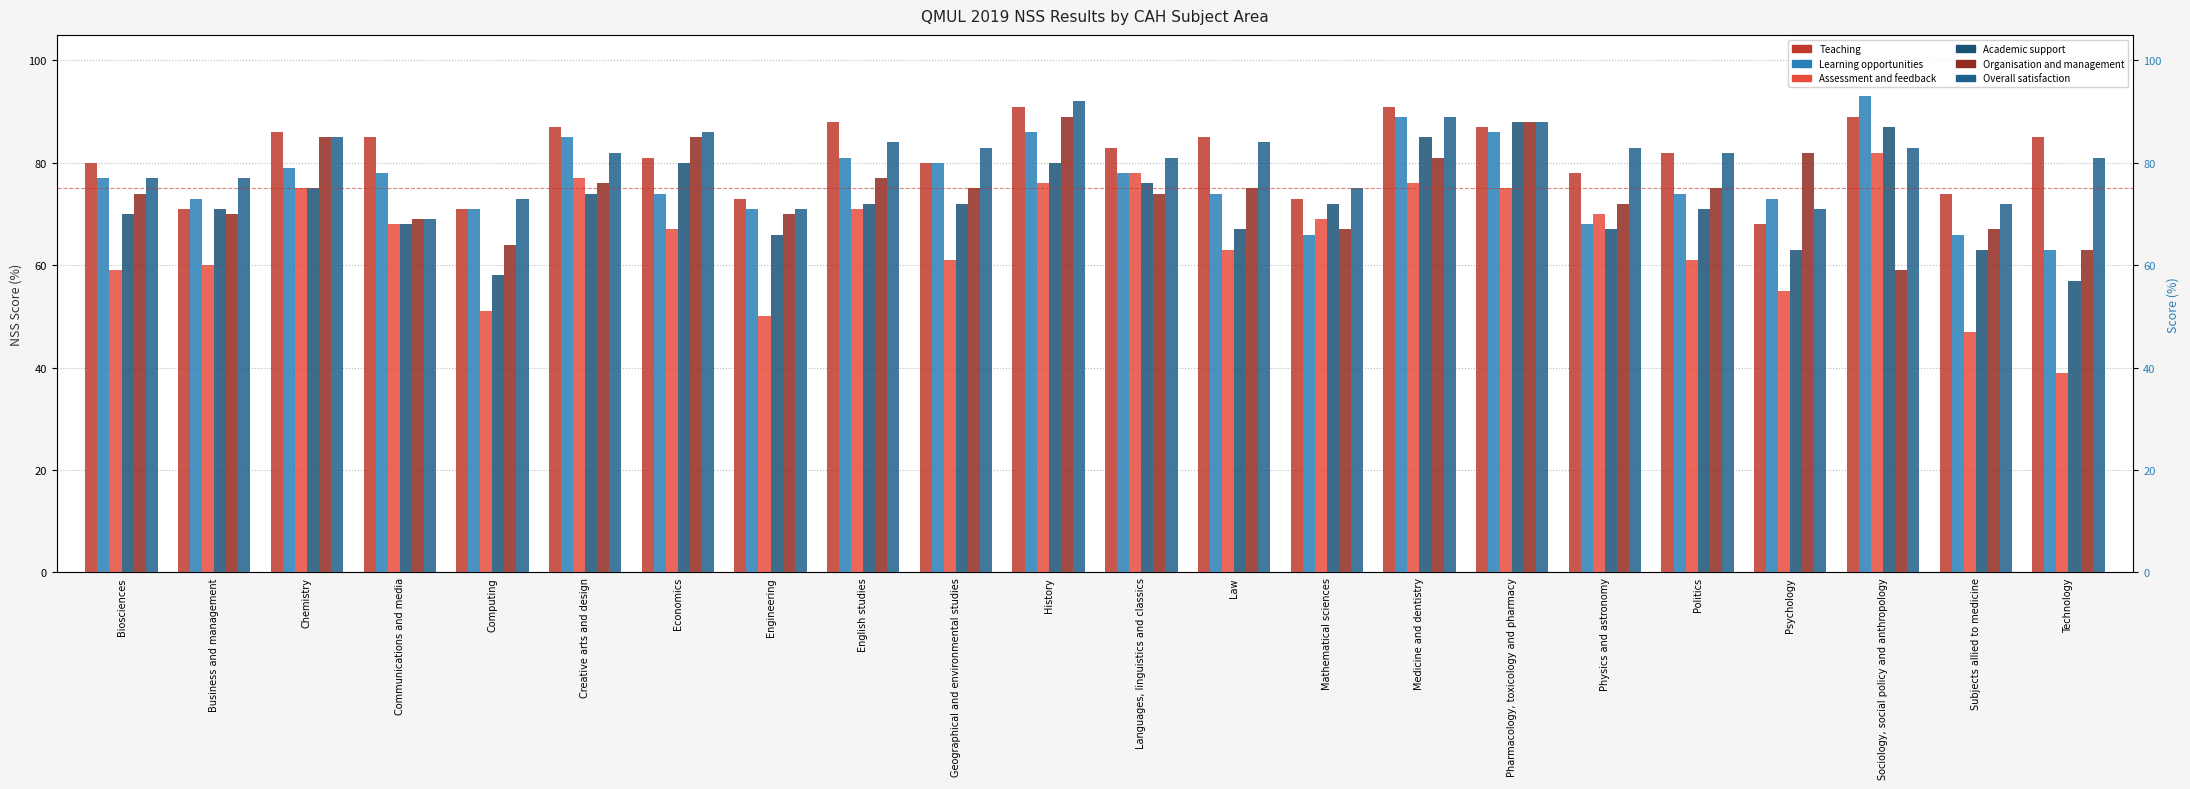

Reading left to right, transcribe all the data shown in this chart.

Teaching: 80	71	86	85	71	87	81	73	88	80	91	83	85	73	91	87	78	82	68	89	74	85
Learning opportunities: 77	73	79	78	71	85	74	71	81	80	86	78	74	66	89	86	68	74	73	93	66	63
Assessment and feedback: 59	60	75	68	51	77	67	50	71	61	76	78	63	69	76	75	70	61	55	82	47	39
Academic support: 70	71	75	68	58	74	80	66	72	72	80	76	67	72	85	88	67	71	63	87	63	57
Organisation and management: 74	70	85	69	64	76	85	70	77	75	89	74	75	67	81	88	72	75	82	59	67	63
Overall satisfaction: 77	77	85	69	73	82	86	71	84	83	92	81	84	75	89	88	83	82	71	83	72	81